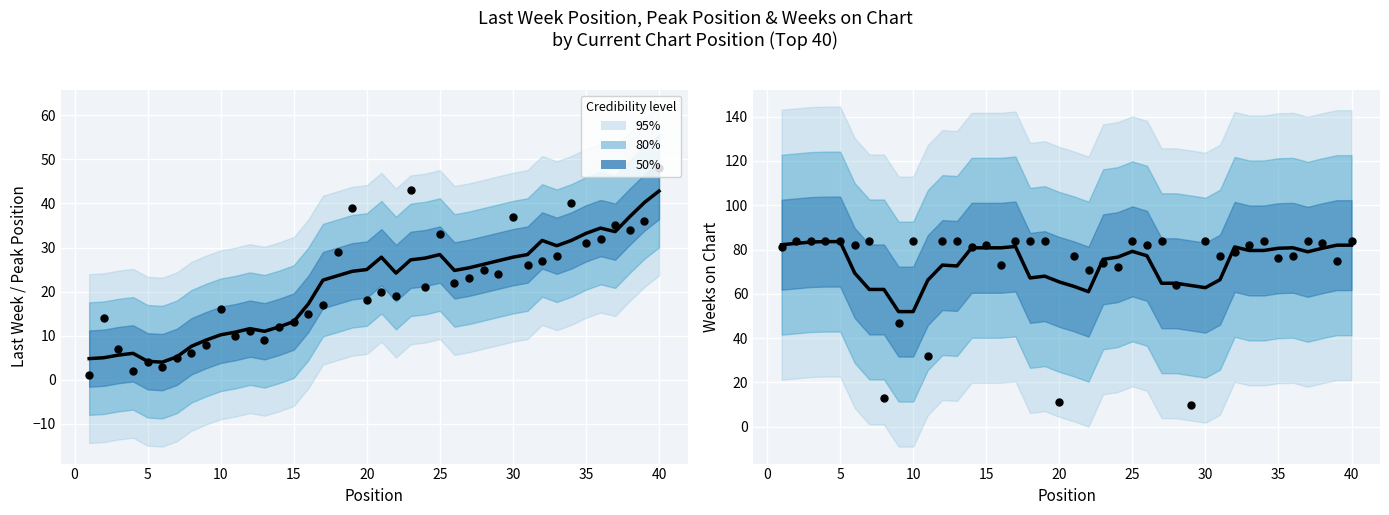

At which category is the sum across all series the highest?

40